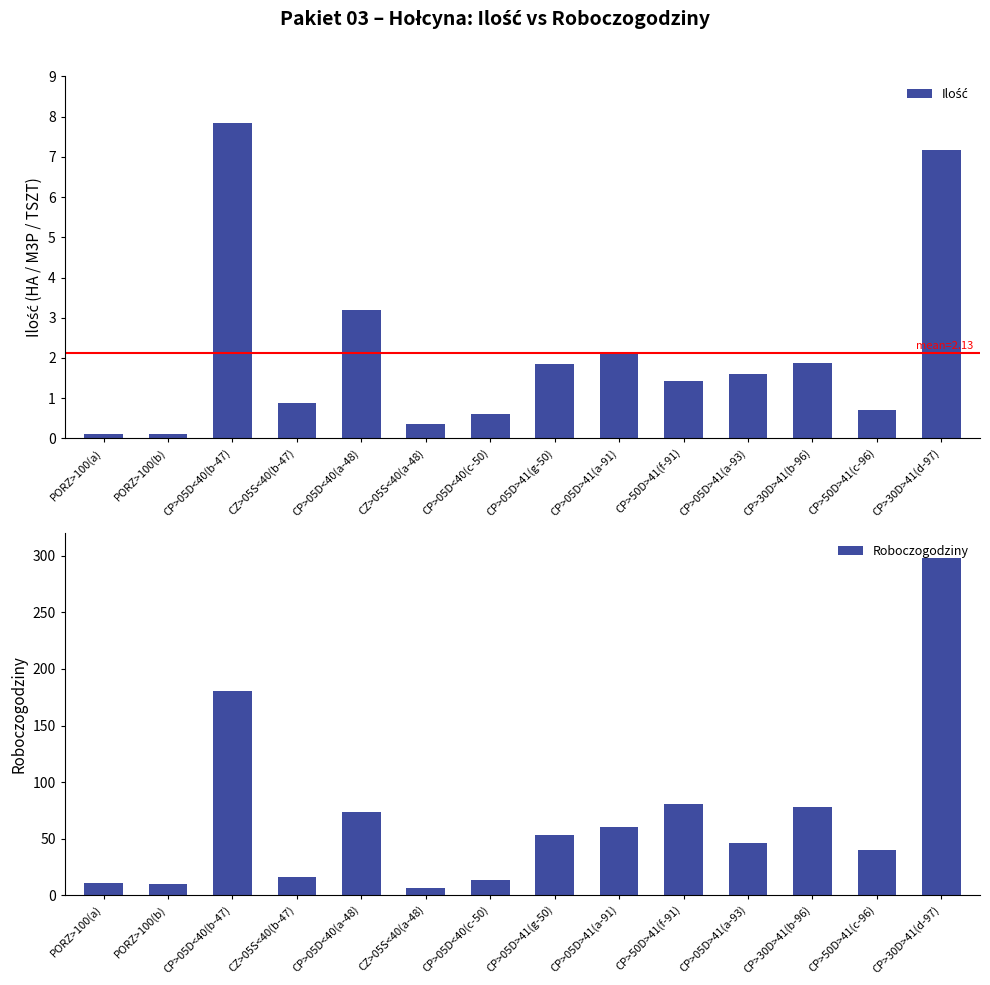

What are all the series names shown in the legend?

Ilość, Roboczogodziny